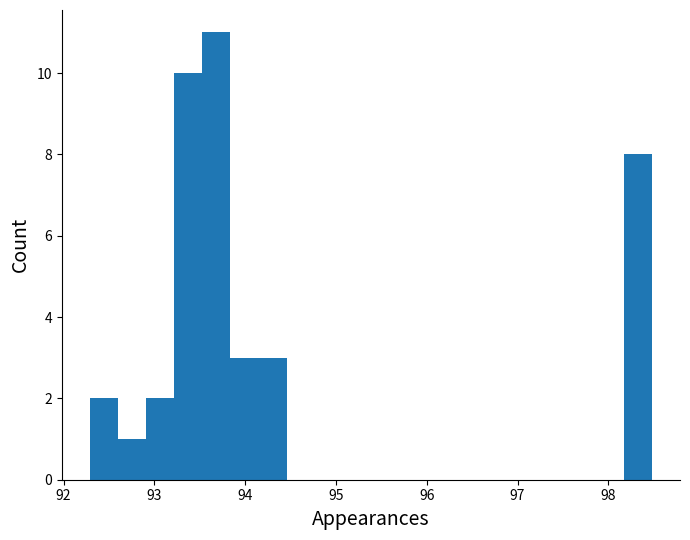

Around what value on the x-axis is the tallest bar? Give the approximate position of its centre, as read against the axis.

93.7